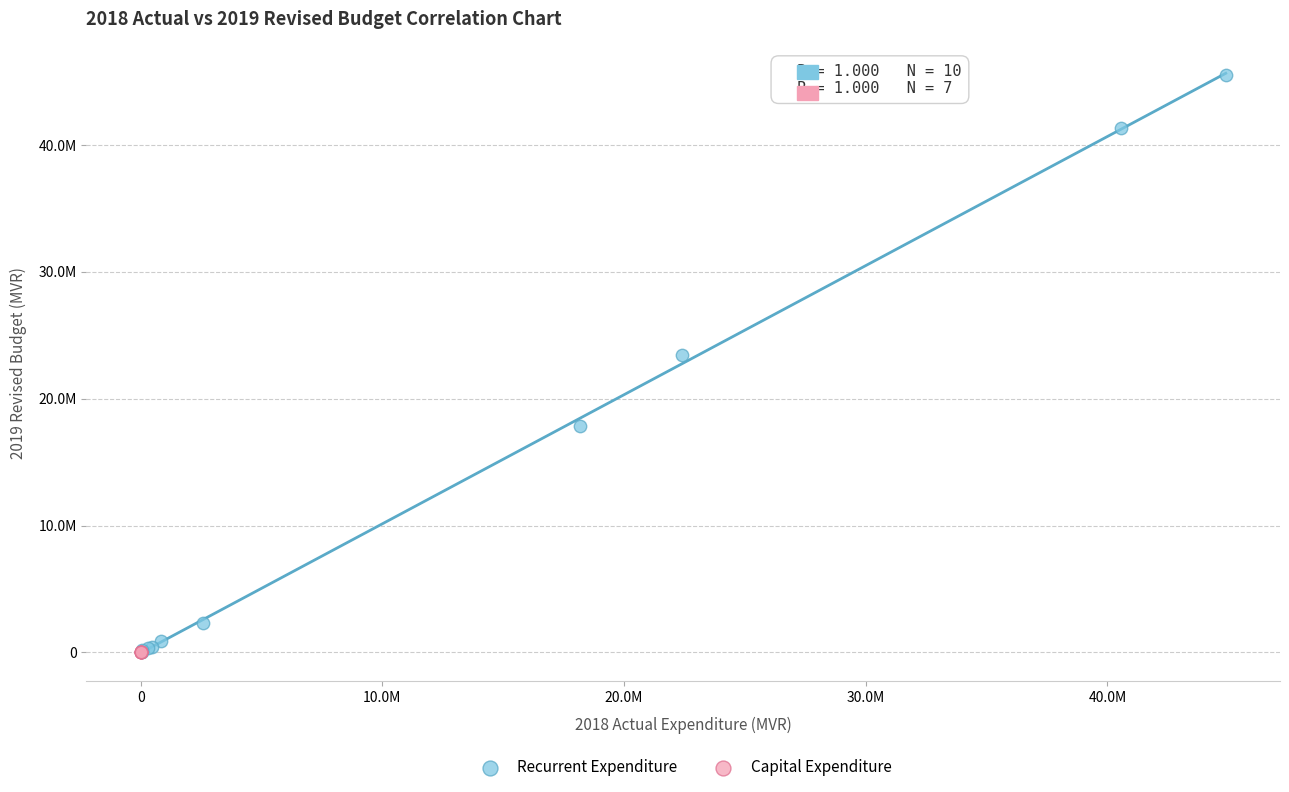

What are all the series names shown in the legend?

Recurrent Expenditure, Capital Expenditure